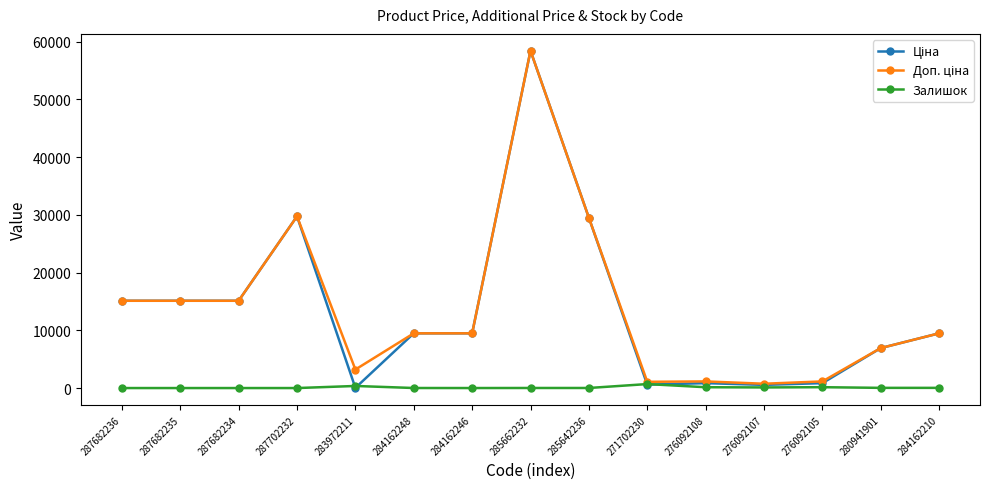

What is the greatest value displayed?

58426.5